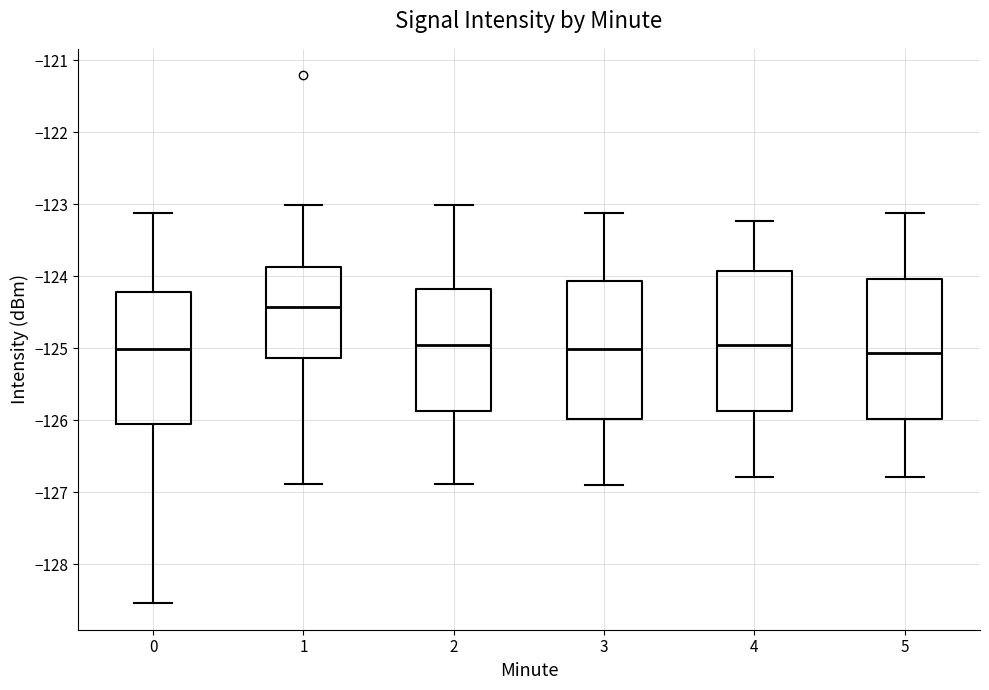

Where does the lower whisker of the box at x = 4 end on the y-axis? The values are not printed on the chart, so give them approximately, as read against the axis.

-126.8